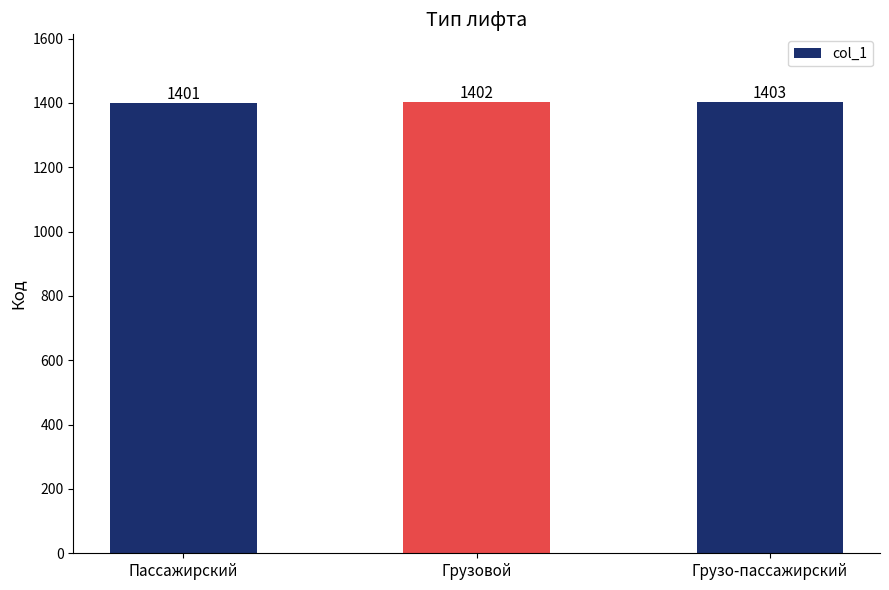

How many data points does each series have?

3